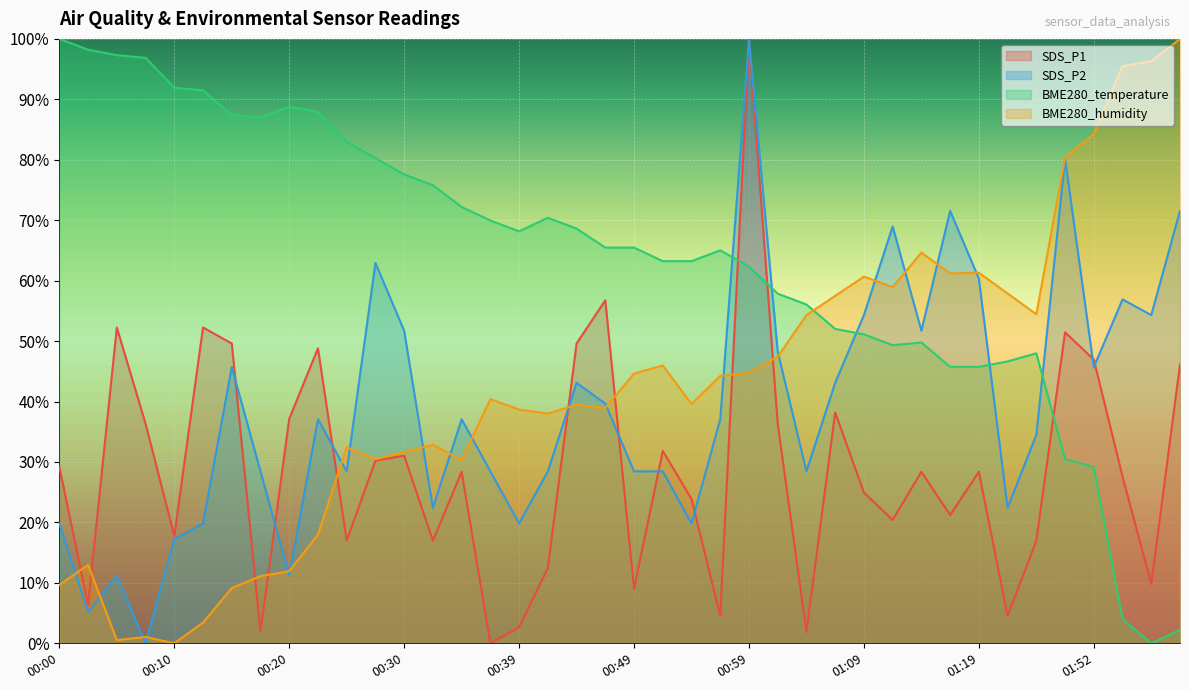

Reading left to right, what are all the values shown in this chart?

SDS_P1: 29.2	6.4	52.3	36.3	17.8	52.3	49.6	1.9	37.1	48.8	17.0	30.2	31.0	17.0	28.4	0.0	2.7	12.5	49.6	56.8	9.0	31.8	23.9	4.5	100.0	36.3	1.9	38.2	24.9	20.4	28.4	21.2	28.4	4.5	17.0	51.5	46.9	27.6	9.8	46.2
SDS_P2: 19.8	5.2	11.2	0.0	17.2	19.8	45.7	28.4	11.2	37.1	28.4	62.9	51.7	22.4	37.1	28.4	19.8	28.4	43.1	39.7	28.4	28.4	19.8	37.1	100.0	48.3	28.4	43.1	54.3	69.0	51.7	71.6	60.3	22.4	34.5	80.2	45.7	56.9	54.3	71.6
BME280_temperature: 100.0	98.2	97.3	96.9	91.9	91.5	87.4	87.0	88.8	87.9	83.0	80.3	77.6	75.8	72.2	70.0	68.2	70.4	68.6	65.5	65.5	63.2	63.2	65.0	62.3	57.8	56.1	52.0	51.1	49.3	49.8	45.7	45.7	46.6	48.0	30.5	29.1	4.0	0.0	2.2
BME280_humidity: 9.7	13.0	0.5	1.1	0.0	3.4	9.1	11.1	11.9	18.0	32.5	30.5	31.7	32.8	30.3	40.4	38.7	38.0	39.5	38.9	44.6	46.0	39.6	44.2	44.8	47.4	54.3	57.5	60.7	58.9	64.6	61.2	61.3	57.9	54.4	80.4	84.2	95.5	96.3	100.0